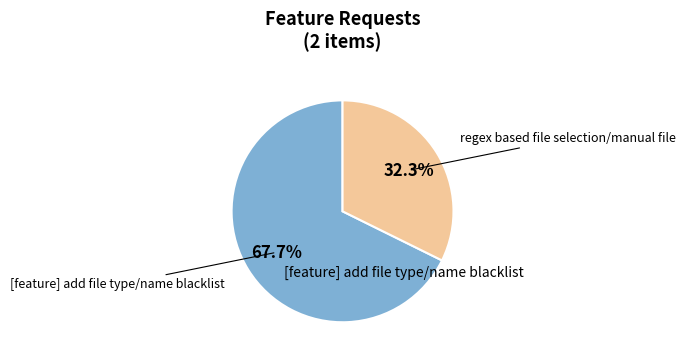

Which has a higher value, [feature] add file type/name blacklist or regex based file selection/manual file?

[feature] add file type/name blacklist